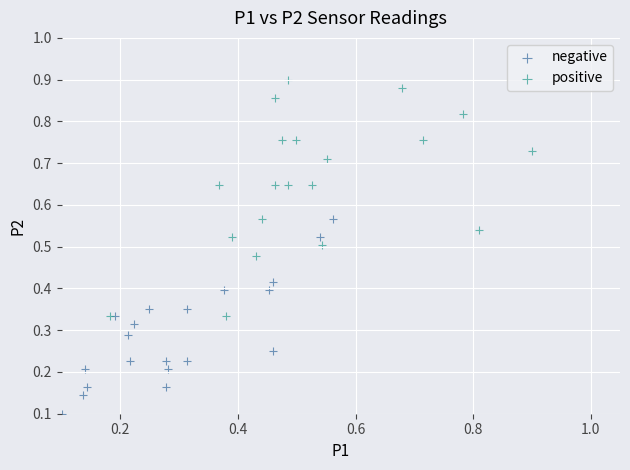

Which series reaches the maximum Y coordinate?

positive